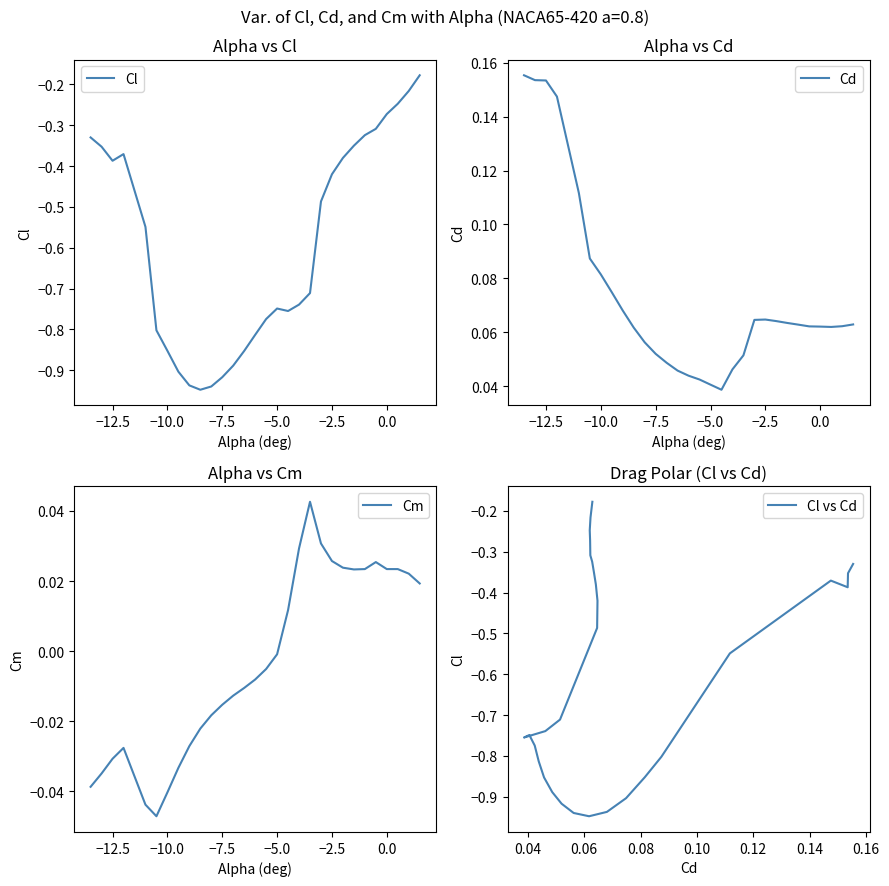

How many lines are shown in the chart?

4